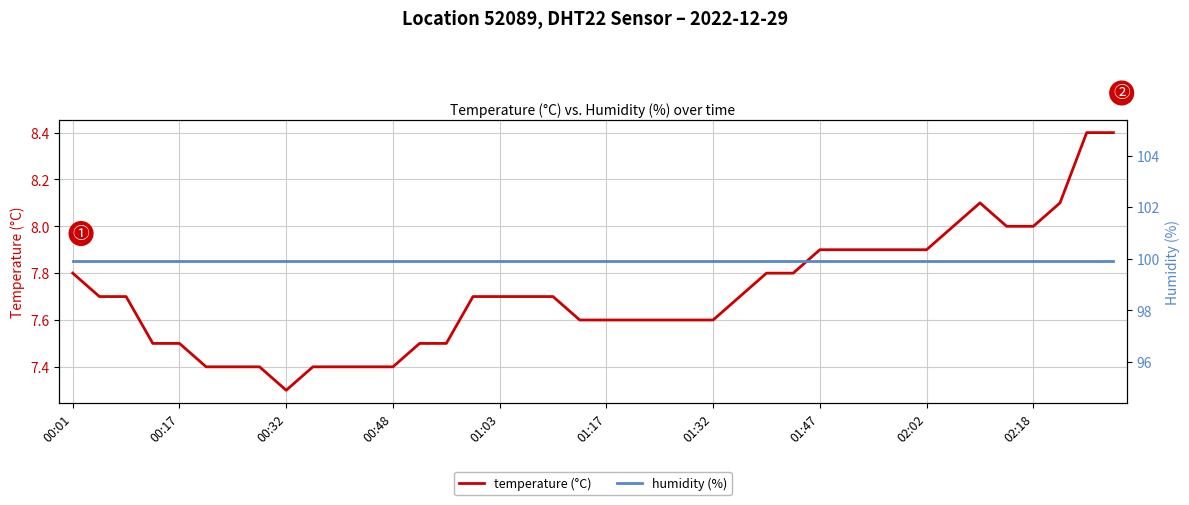

Is this an area chart (filled region under the line)?

No